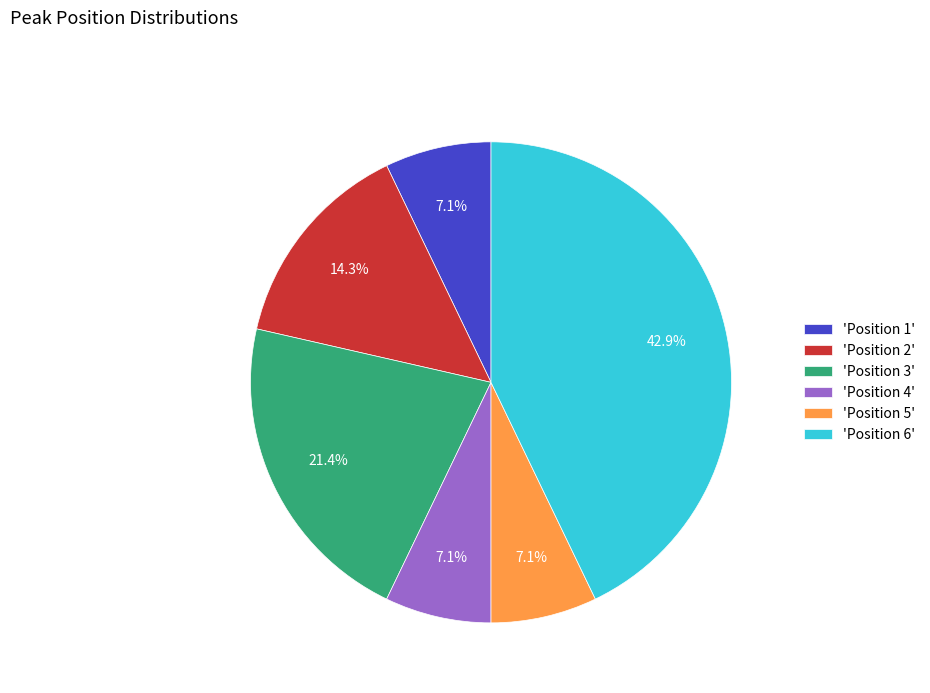

Is the sum of 'Position 3' and 'Position 2' greater than half?

No